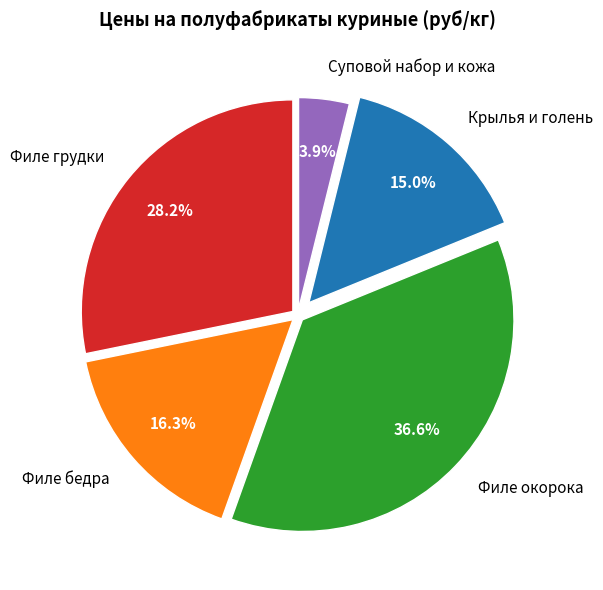

Which slice is the smallest?

Суповой набор и кожа